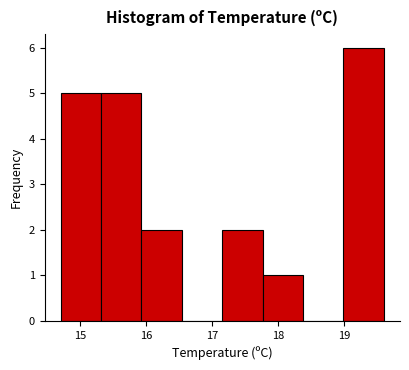

Reading left to right, list every bar in this chart as the range it spans on the x-axis followed by its height. Neither the bar edges nor the heights are printed on the chart, so give them approximately, as read against the axes.

14.7 to 15.3: 5
15.3 to 15.9: 5
15.9 to 16.5: 2
16.5 to 17.2: 0
17.2 to 17.8: 2
17.8 to 18.4: 1
18.4 to 19.0: 0
19.0 to 19.6: 6